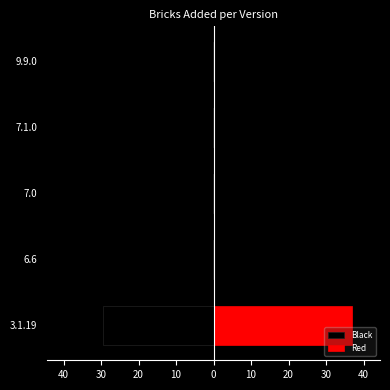

What is the average value of the Red series?

7.5